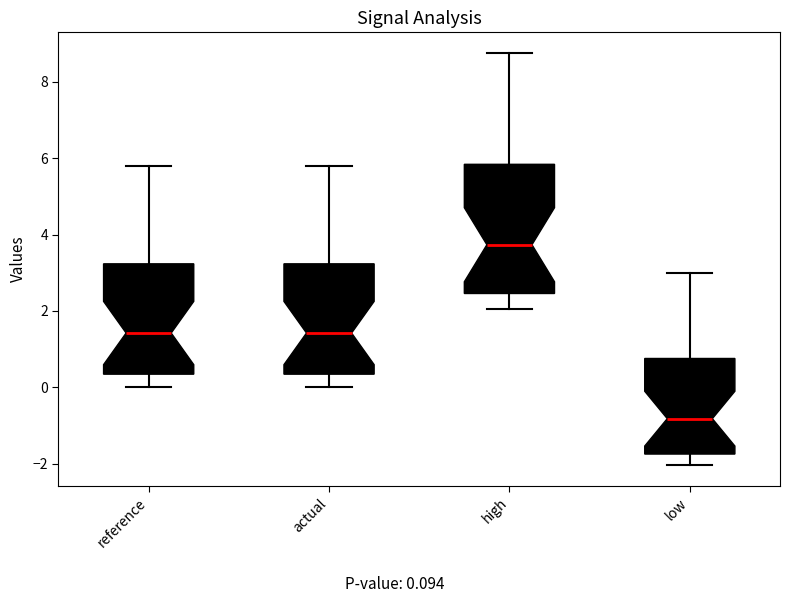

Where is the upper edge of the box for actual on the y-axis? The values are not printed on the chart, so give them approximately, as read against the axis.

3.2